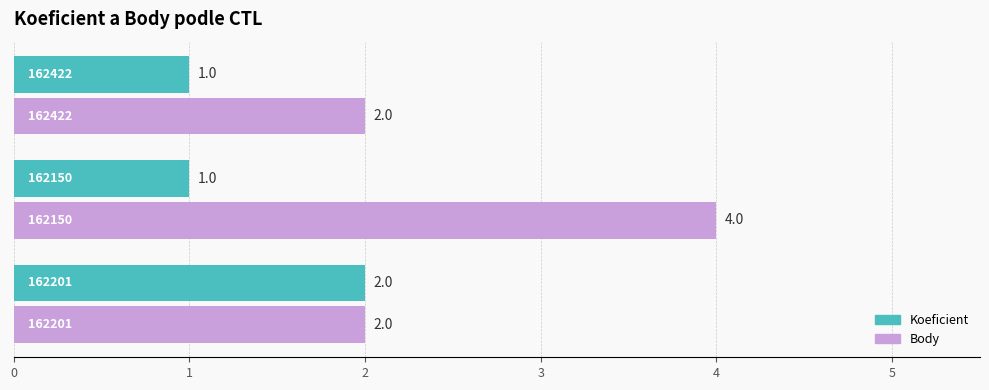

What is the maximum value shown in the chart?

4